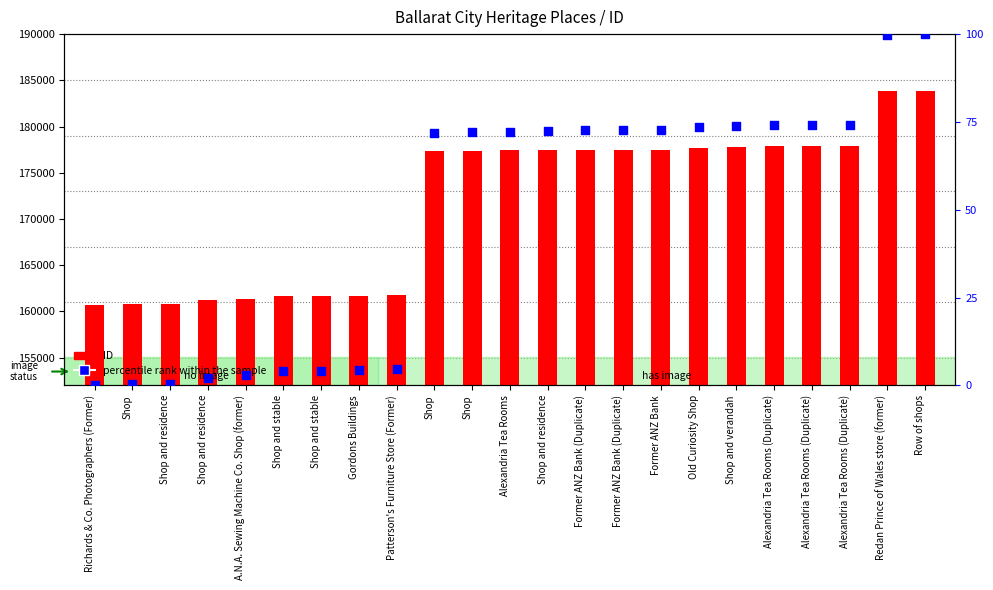

At how many categories does at least one series exceed 90243?

23